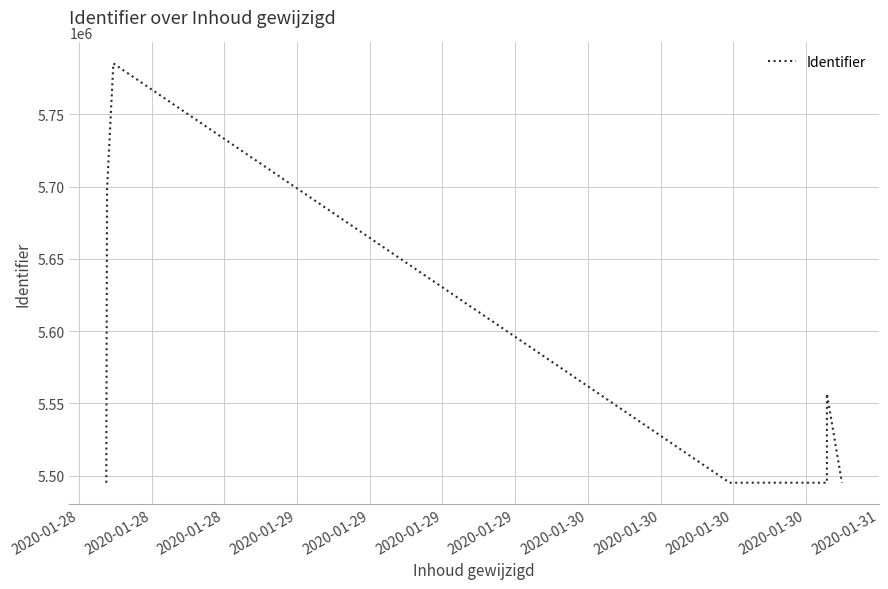

How many data points are above 5495062?

4